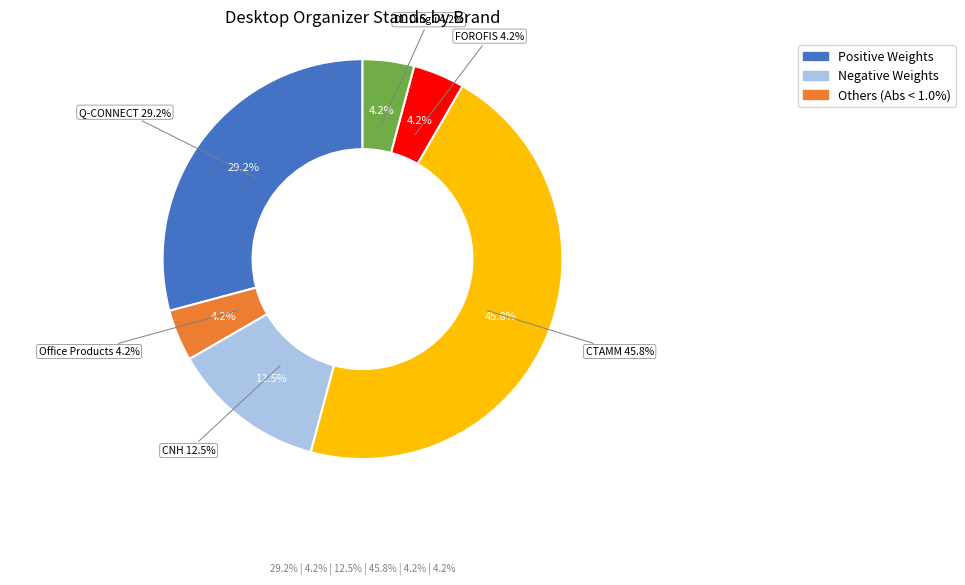

To the nearest percent, what is the combined percentage of FOROFIS and Q-CONNECT?

33%